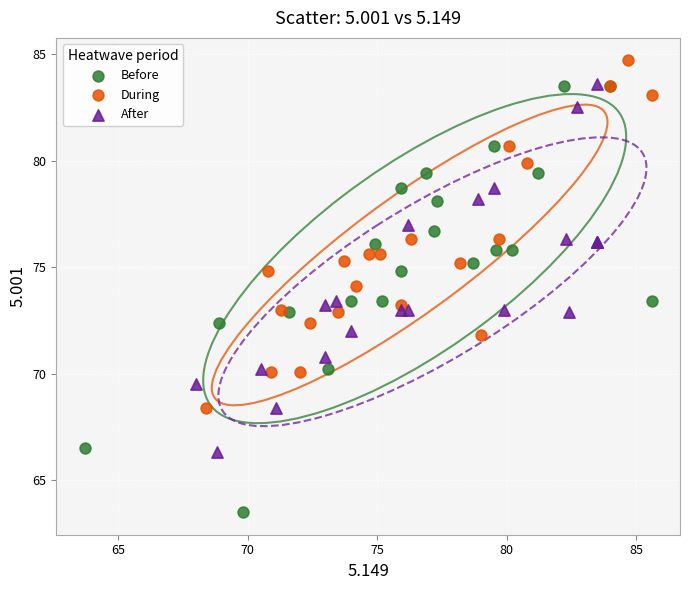

Which series has the widest spread of Y values?

Before